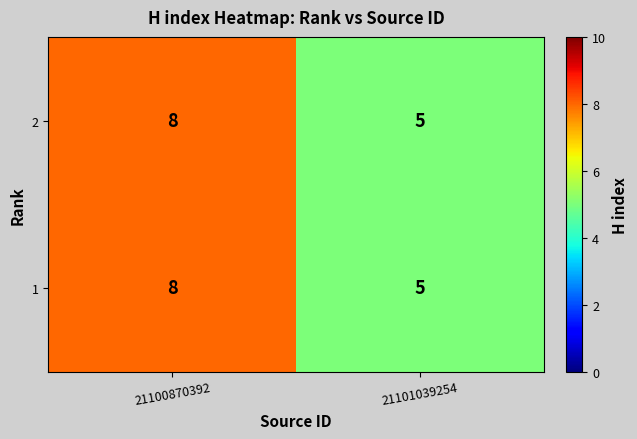

True or false: 1 has a value of 1 at 21101039254.

False